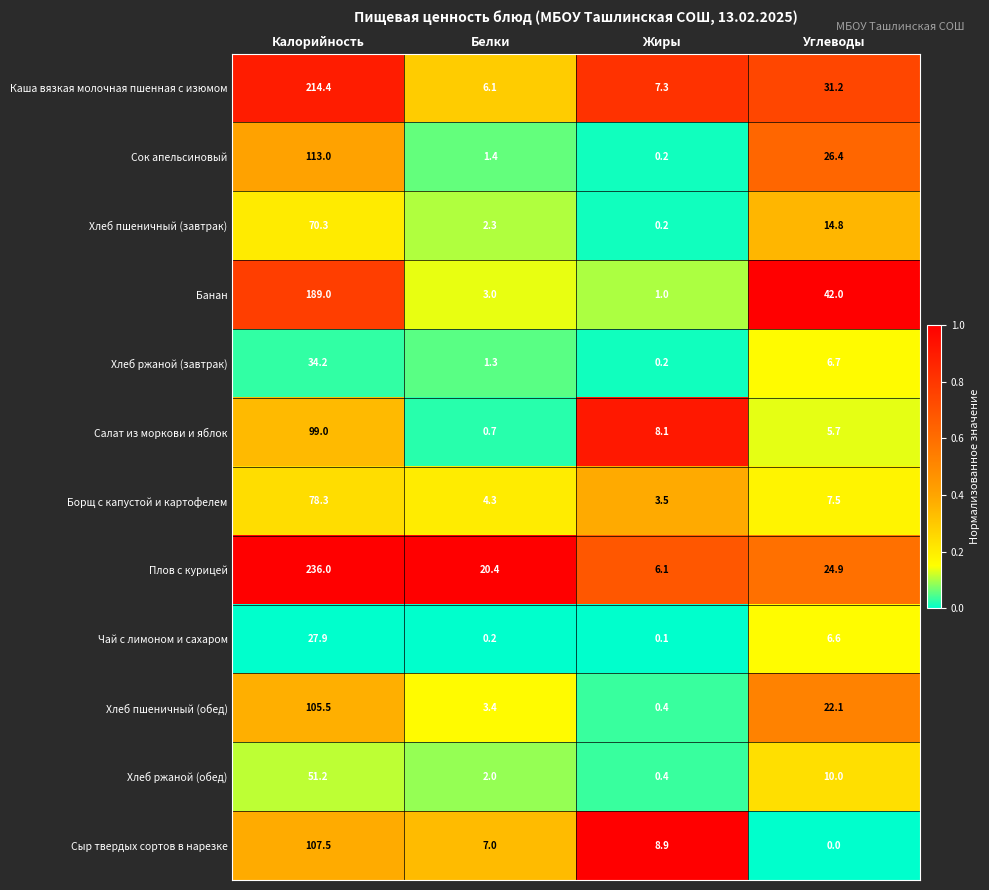

Rank the series by their maximum value, from highest to lowest.

Плов с курицей, Каша вязкая молочная пшенная с изюмом, Банан, Сок апельсиновый, Сыр твердых сортов в нарезке, Хлеб пшеничный (обед), Салат из моркови и яблок, Борщ с капустой и картофелем, Хлеб пшеничный (завтрак), Хлеб ржаной (обед), Хлеб ржаной (завтрак), Чай с лимоном и сахаром